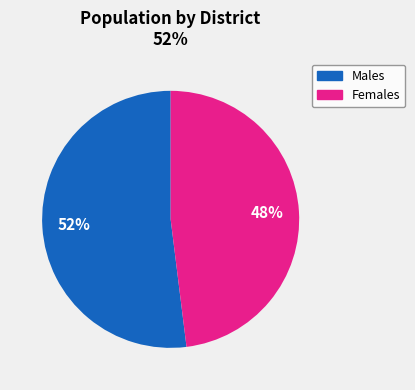

Does any single category account for the majority?

Yes